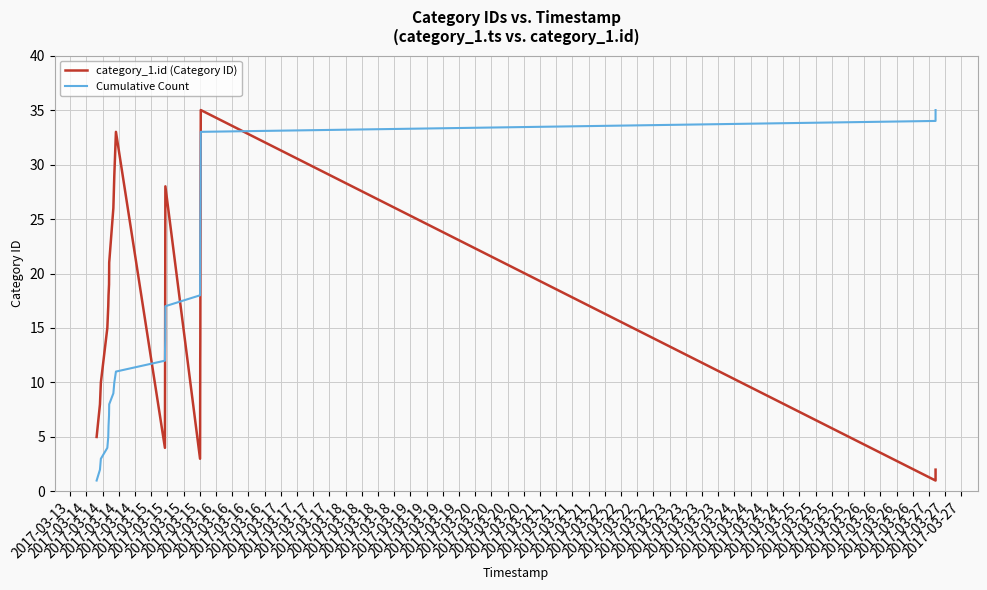

After their last crossing, which series has the higher values: category_1.id (Category ID) or Cumulative Count?

Cumulative Count